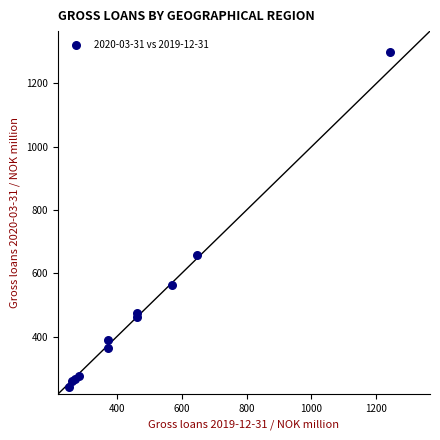

What Y value in the scatter plot is closest to 771?

656.4